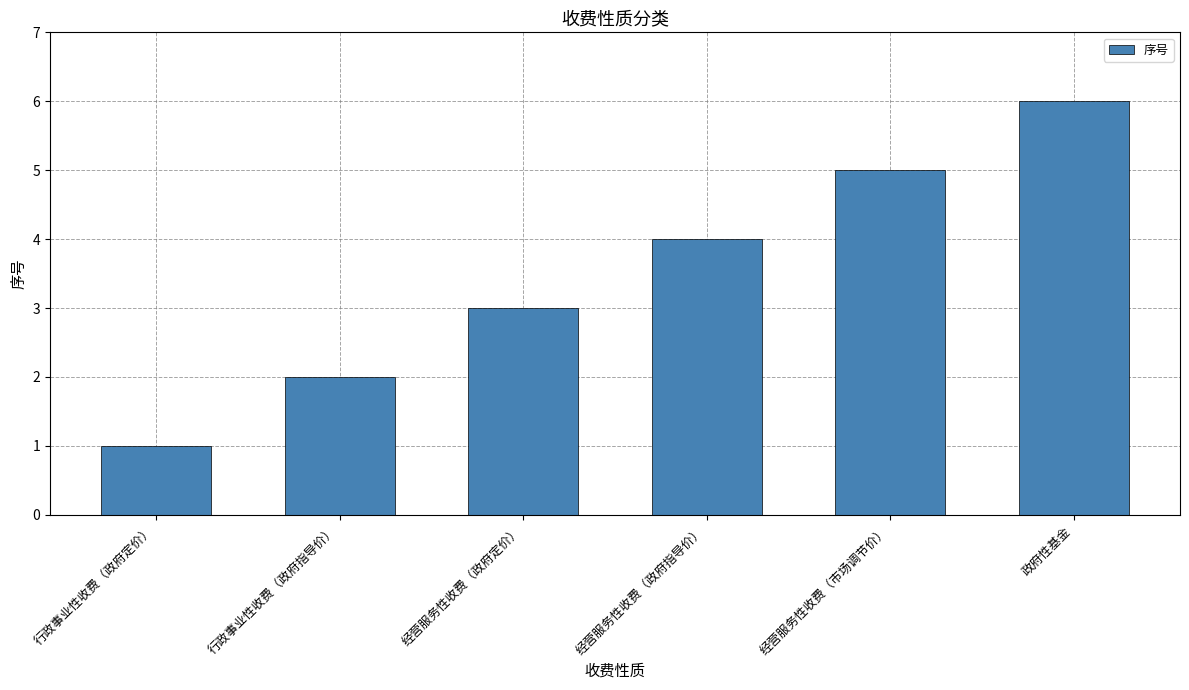

Are the bars grouped side by side (vs. stacked)?

No